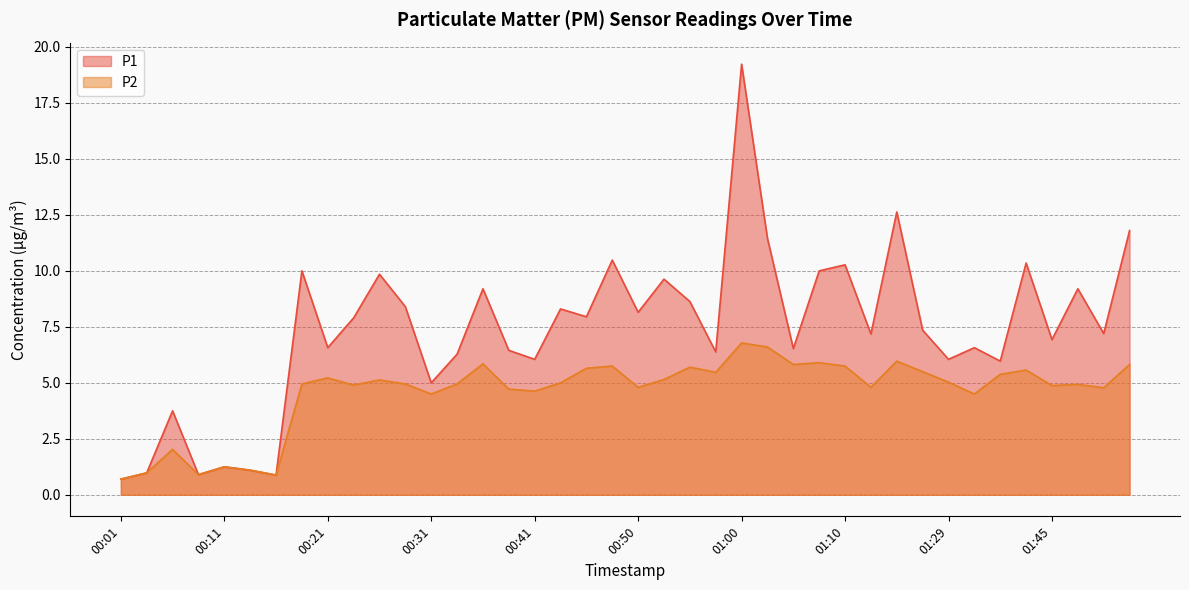

True or false: P1 and P2 intersect in this chart.

False